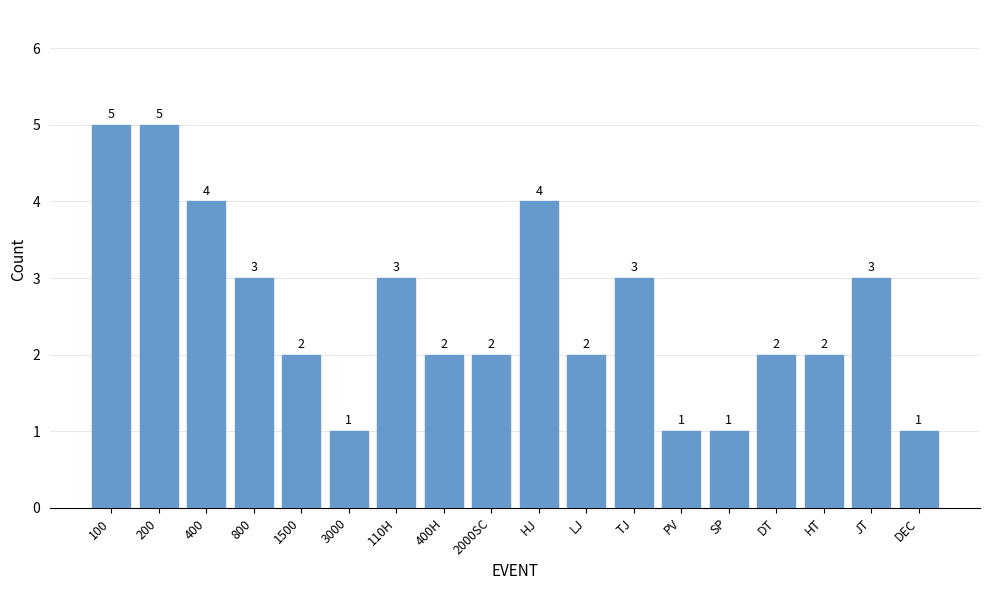

How many data points does each series have?

18